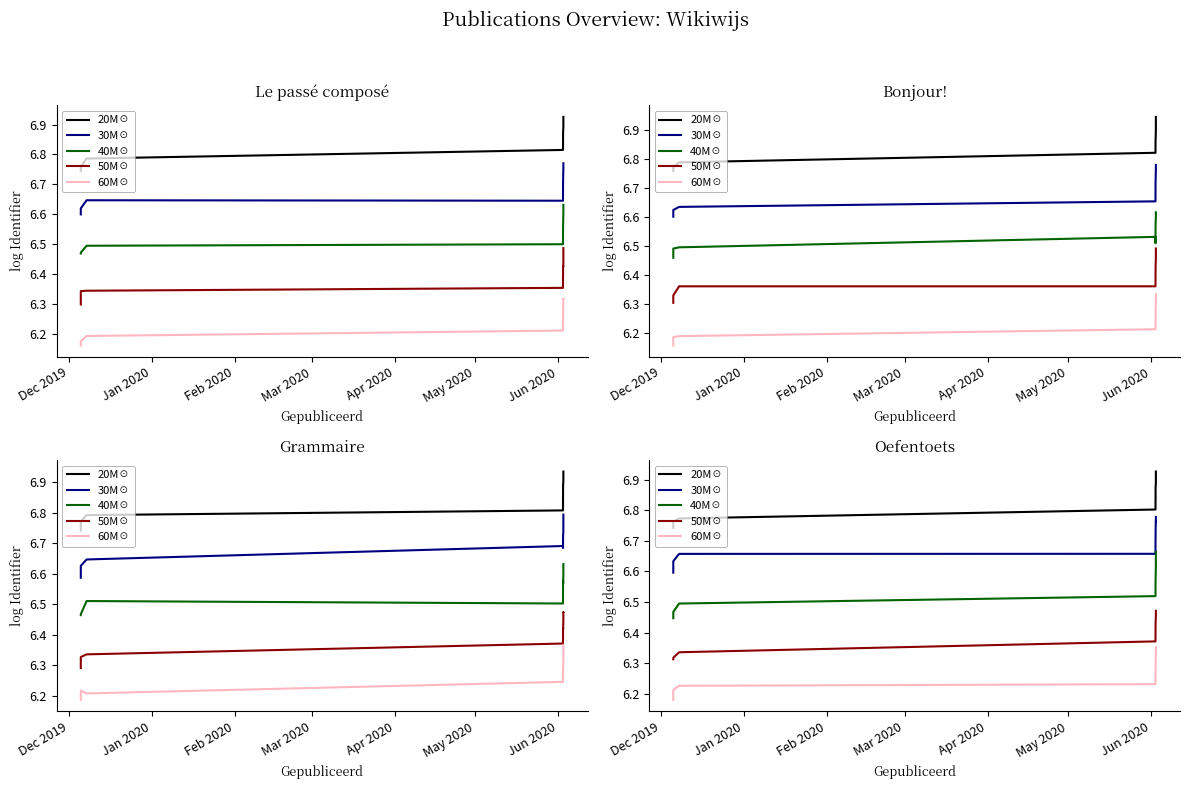

What is the maximum value for 50M☉?

6.5